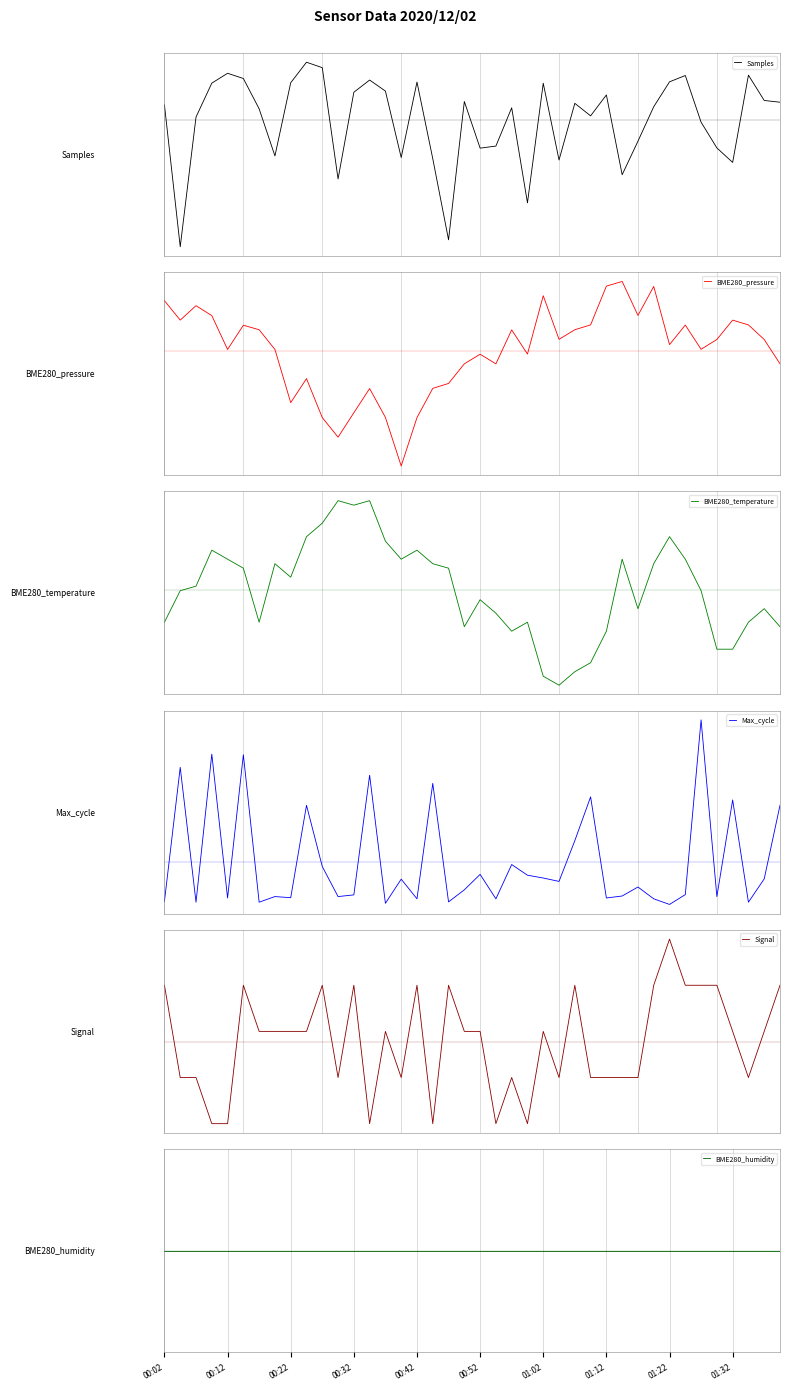

Between which two adjacent categories do Samples and BME280_humidity first intersect?

00:02 and 00:12